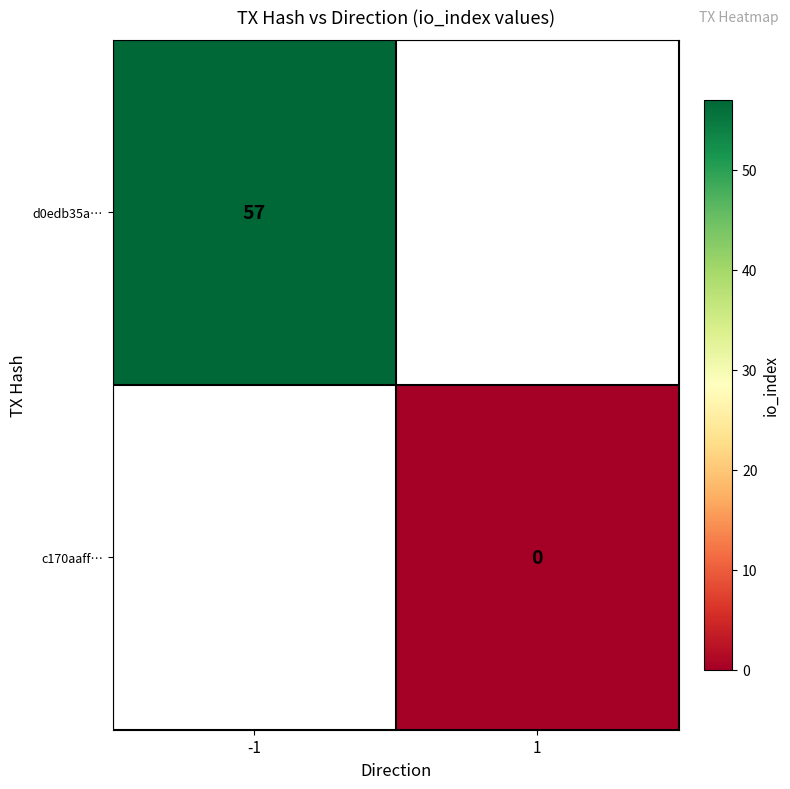

At how many categories does at least one series exceed 28?

1